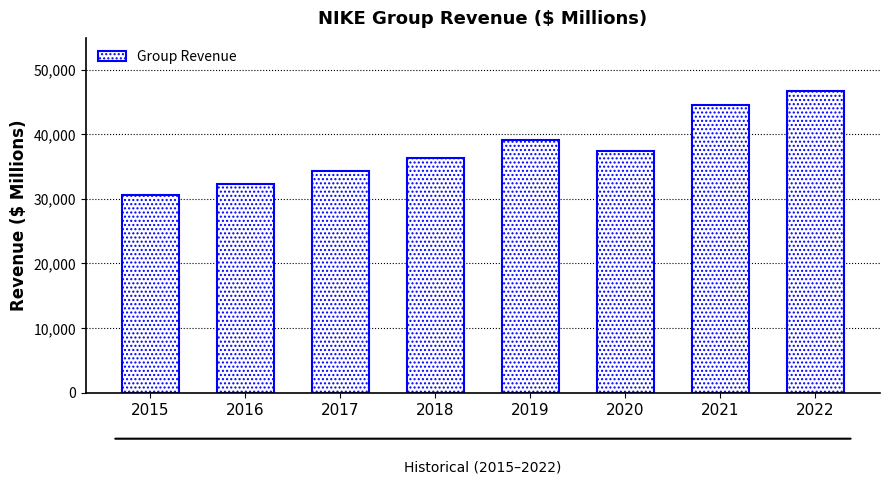

Reading left to right, what are all the values shown in this chart?

2015=30601	2016=32376	2017=34350	2018=36397	2019=39117	2020=37403	2021=44538	2022=46710